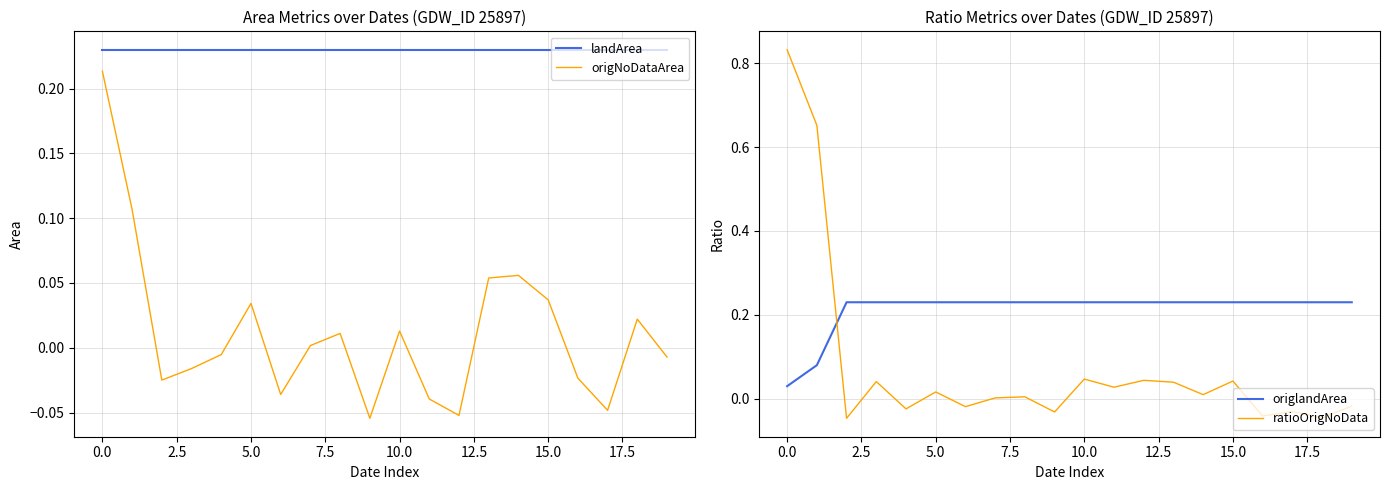

What is the maximum value shown in the chart?

0.8